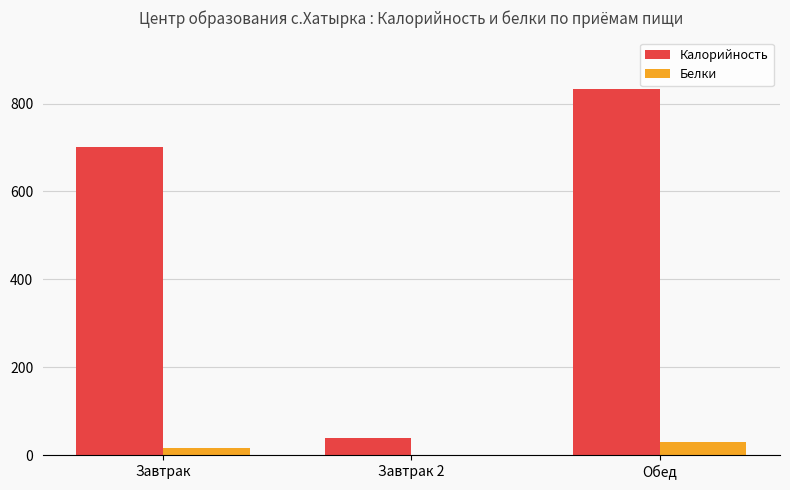

What value does the Белки series have at Завтрак, to the nearest 5?

15